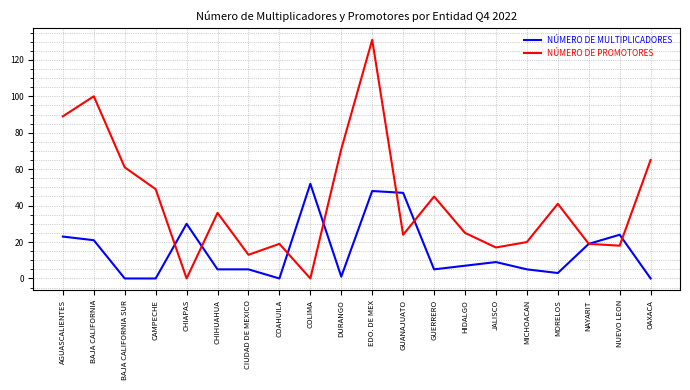

Which series has the largest total across all categories?

NÚMERO DE PROMOTORES